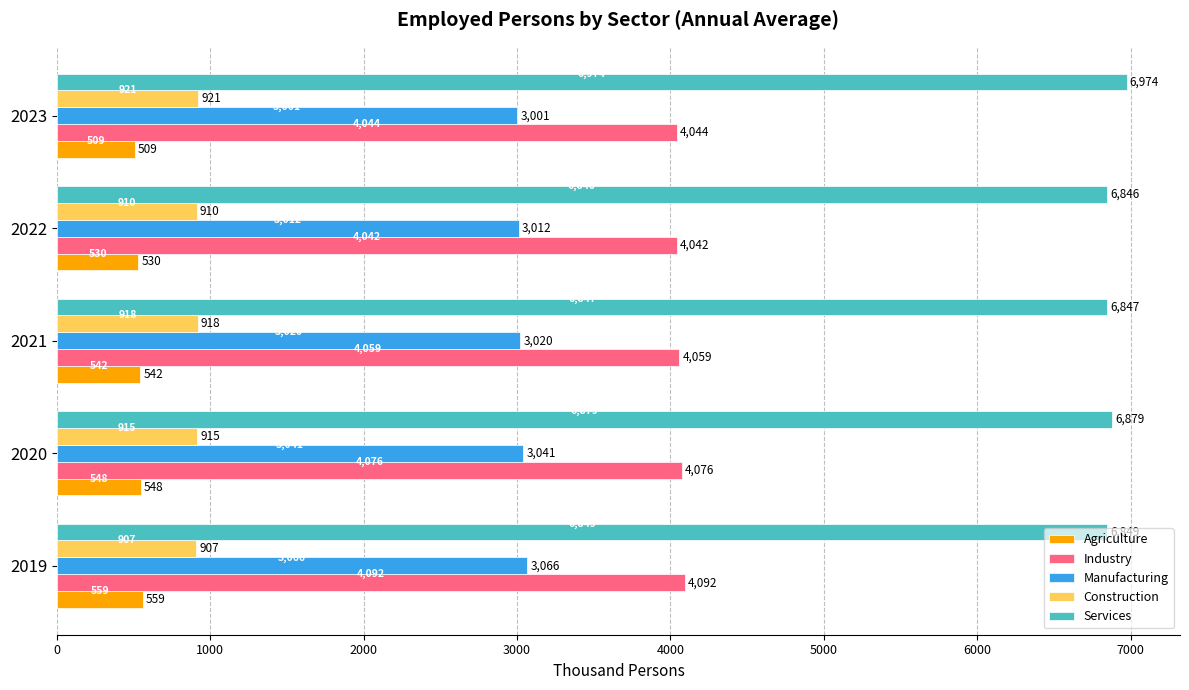

Rank the categories by Services value from highest to lowest.

2023, 2020, 2019, 2021, 2022